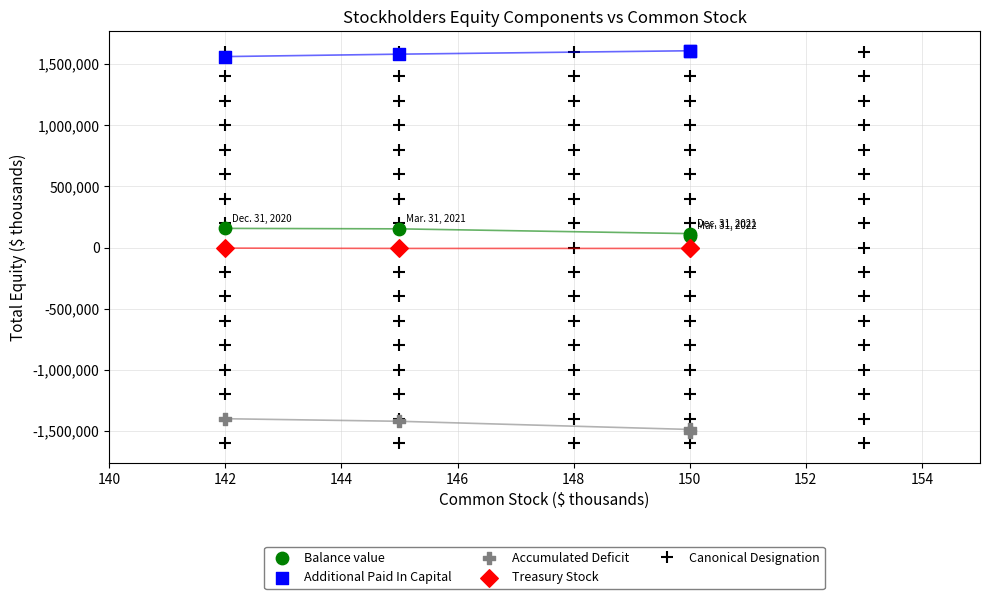

Which series contains the highest Y value?

Additional Paid In Capital